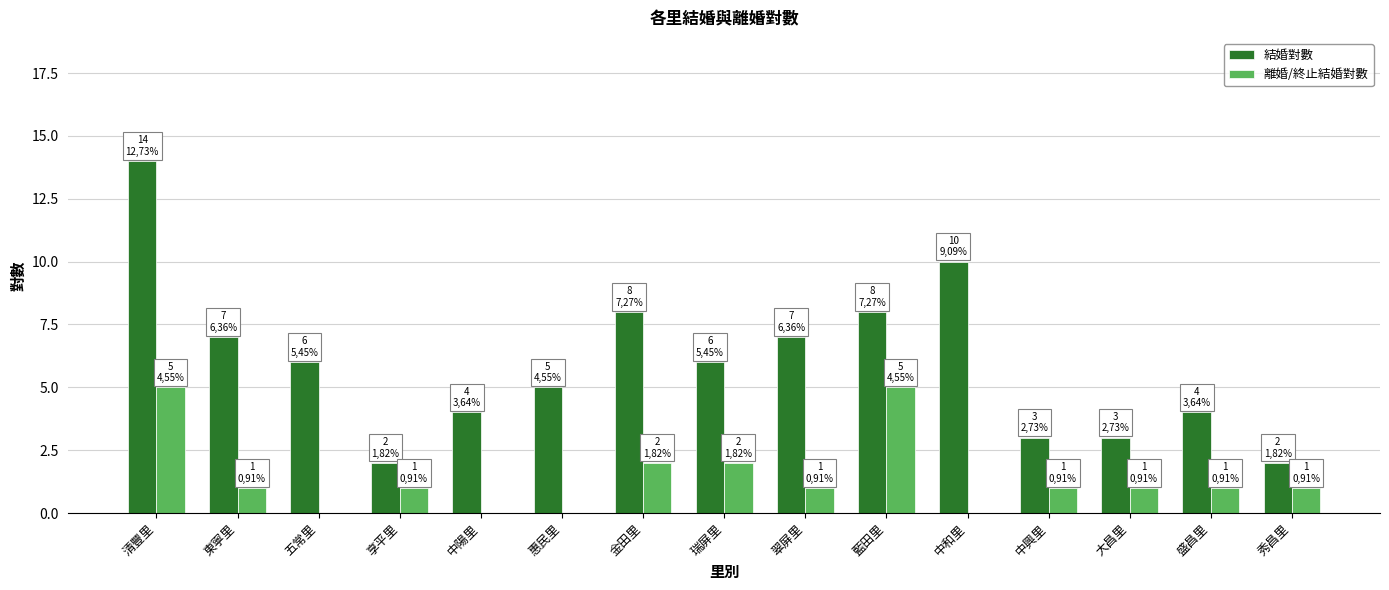

What is the total value across all series at 盛昌里?

5